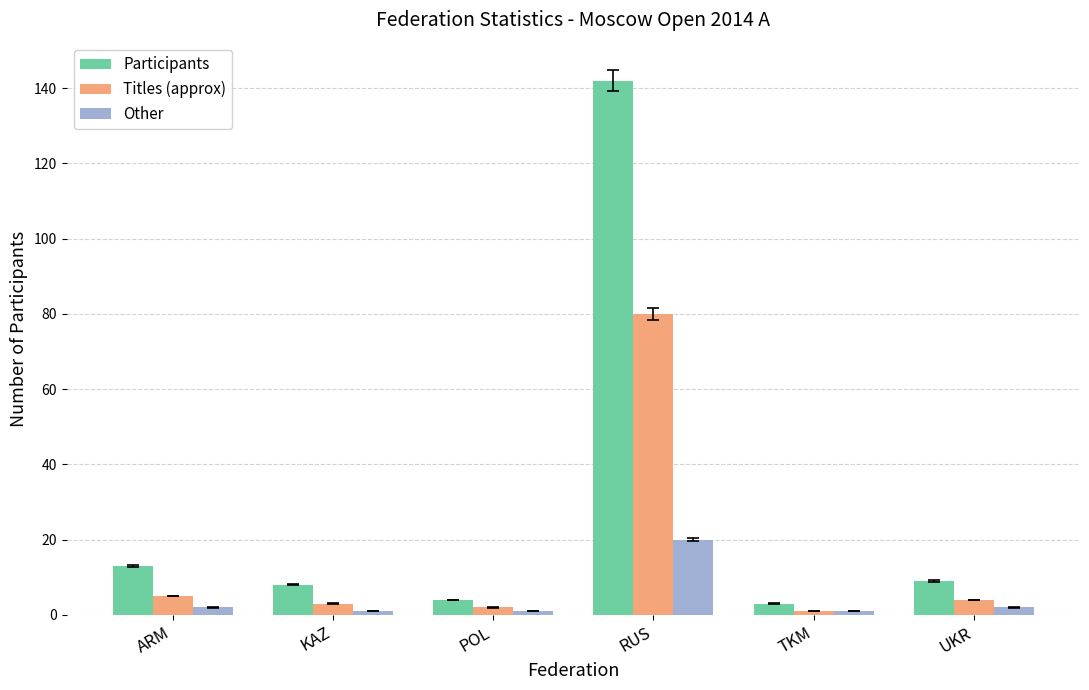

What is the sum of the Other values at RUS and POL?

21